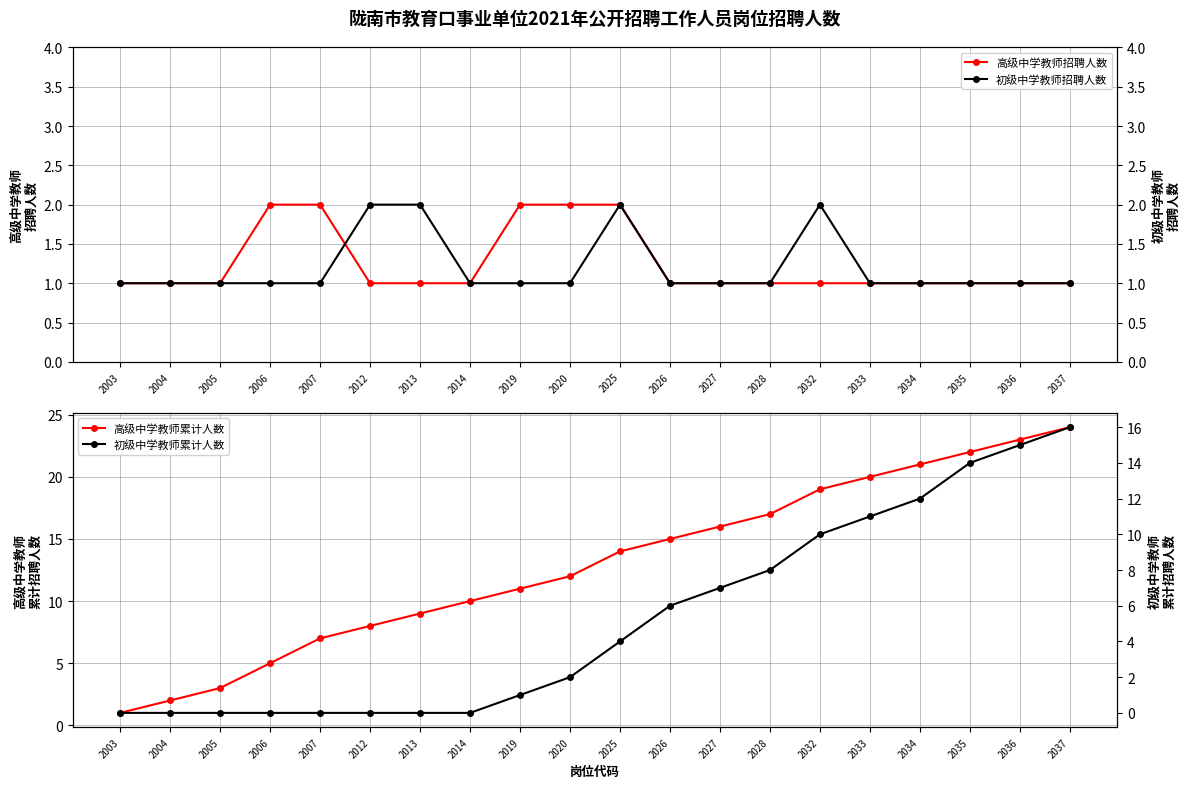

Is the value of 高级中学教师招聘人数 at 2005 greater than the value of 初级中学教师累计人数 at 2004?

Yes